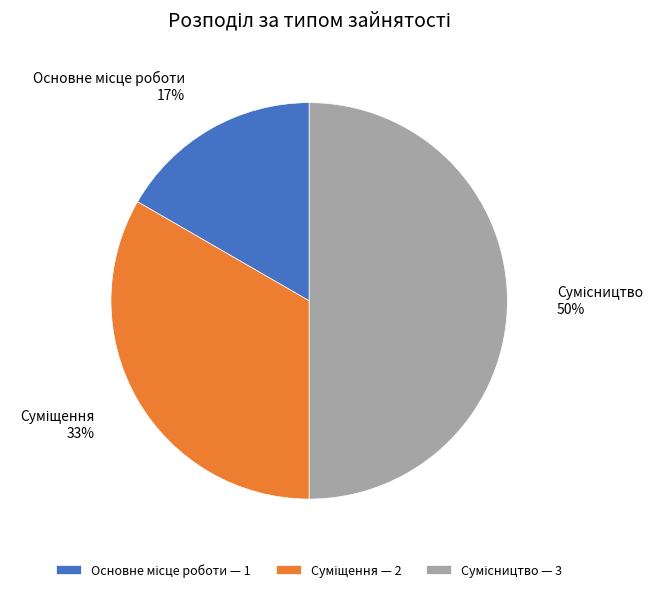

To the nearest percent, what is the average slice percentage?

33%